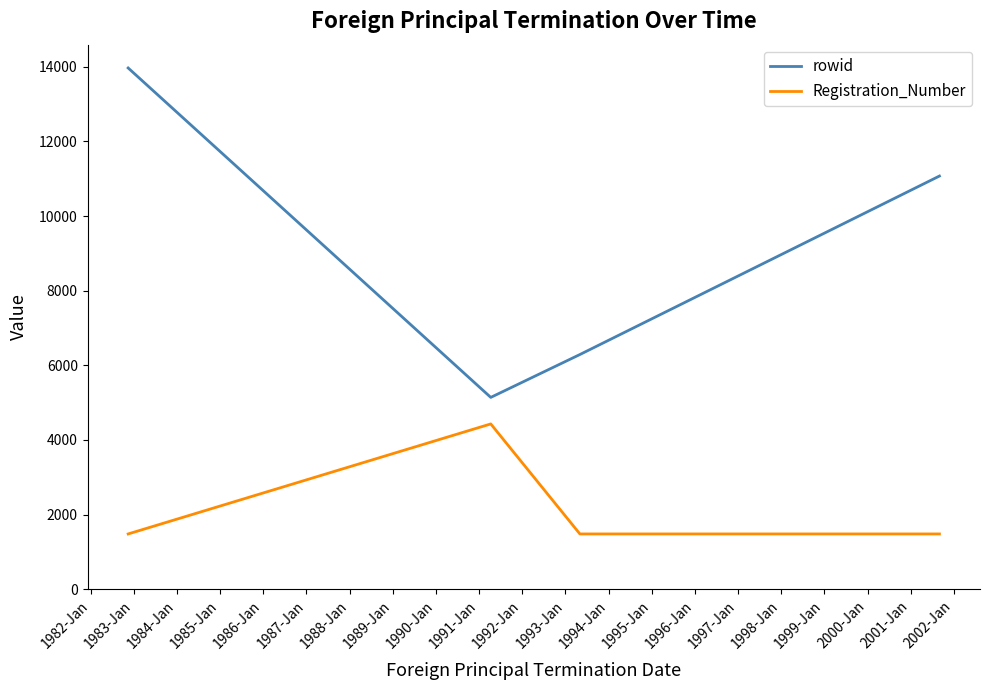

What is the greatest value displayed?

13971